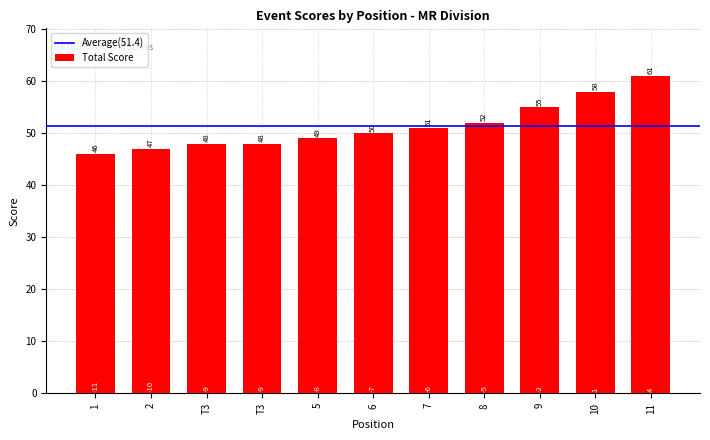

Does the chart contain any negative values?

No